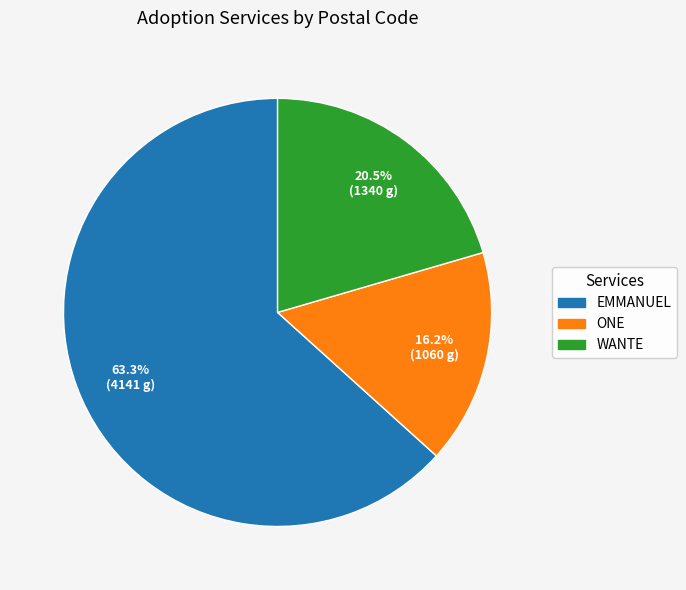

How many slices are in this pie chart?

3